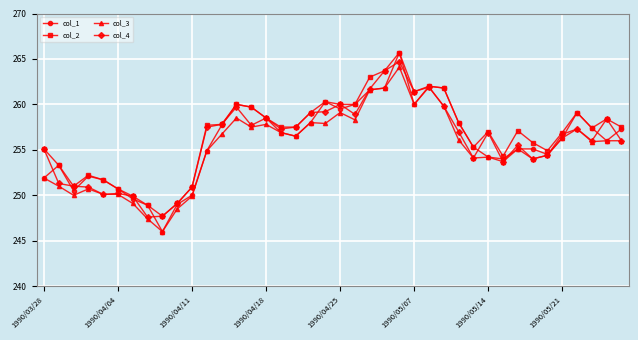

True or false: col_2 has more than 2 interior local peaks.

True